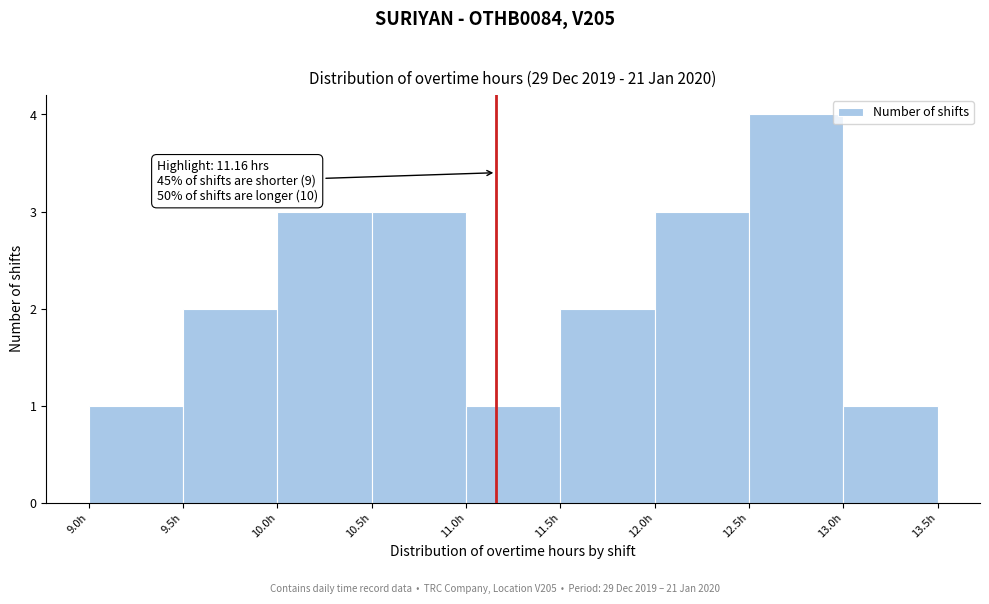

Over which range of the x-axis is the bar tallest?

12.5 to 13.0